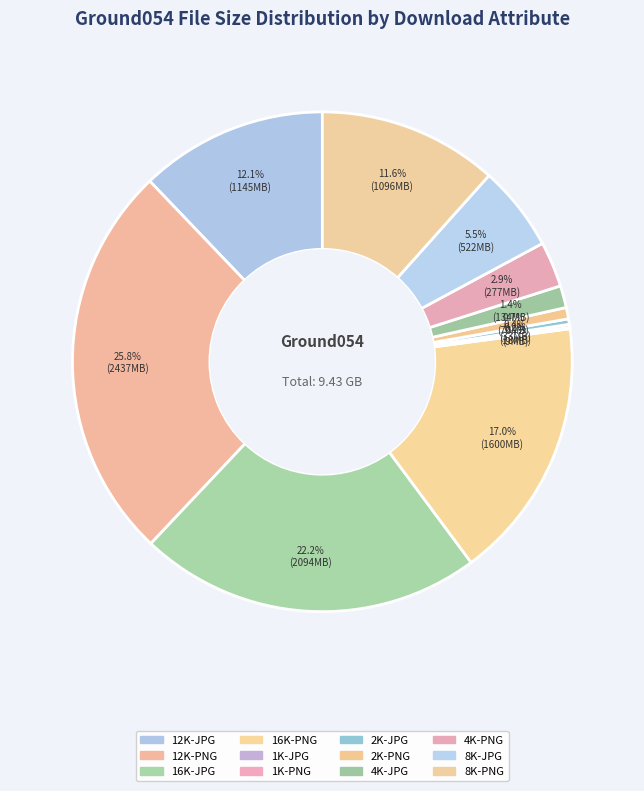

Which slice is the smallest?

1K-JPG